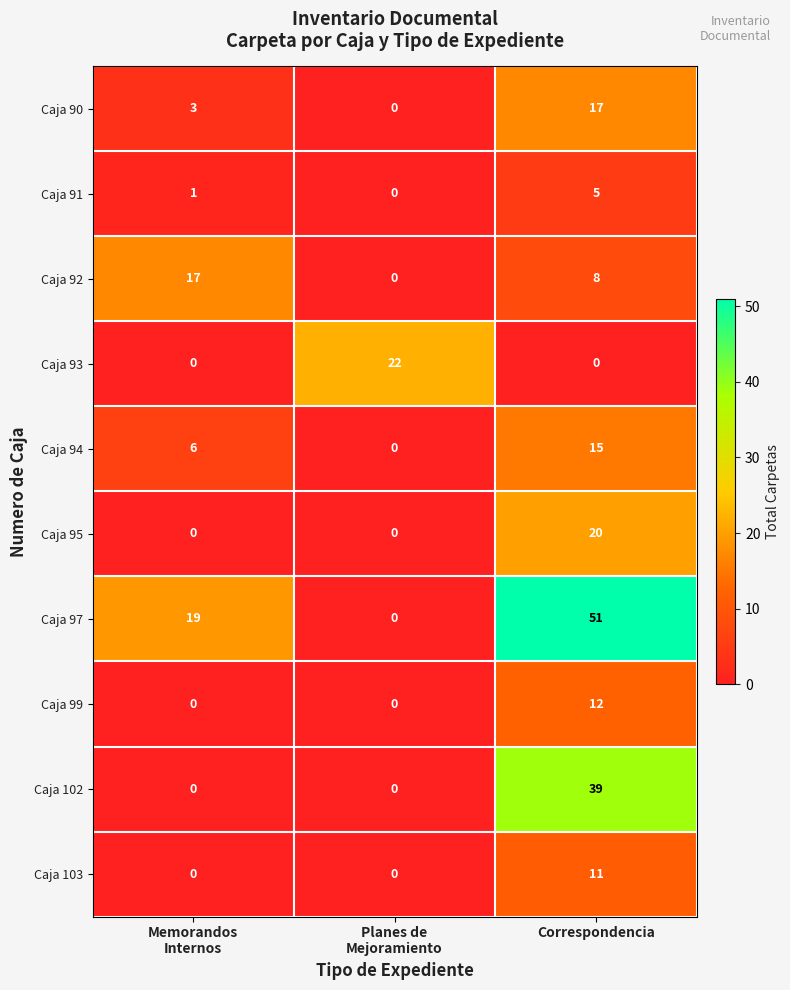

What is the greatest value displayed?

51